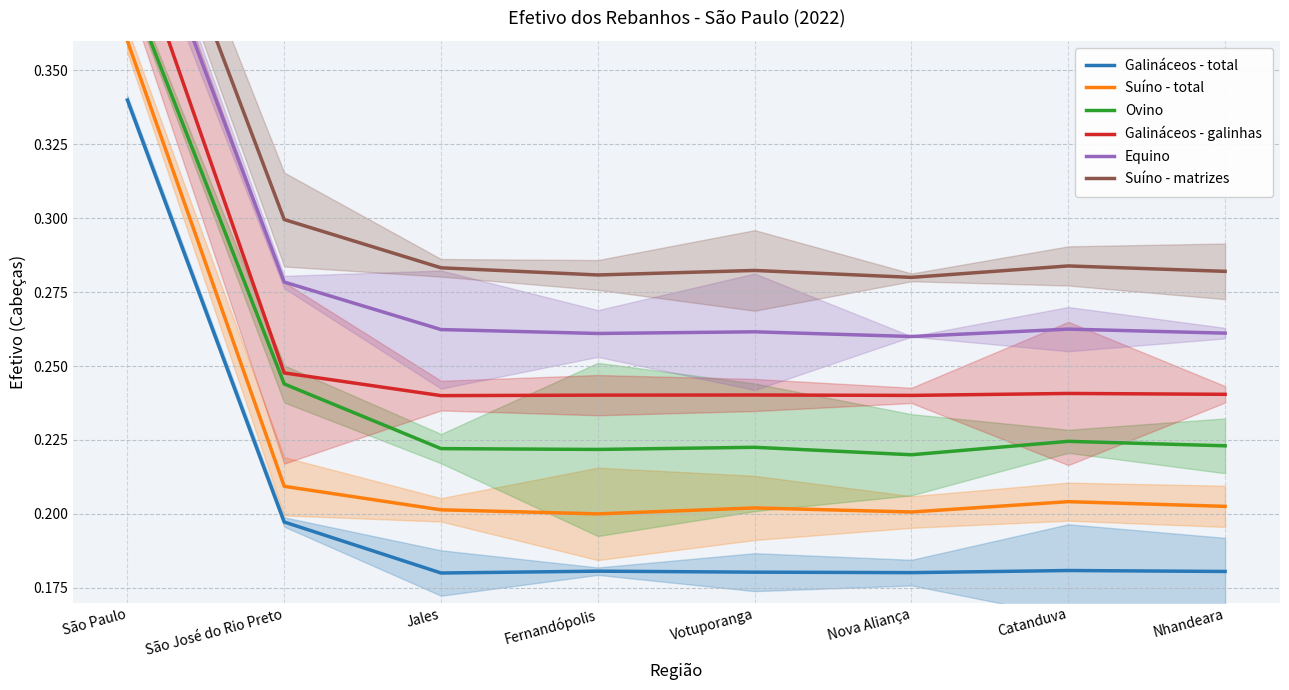

Between Nhandeara and Votuporanga, which is larger?

Nhandeara